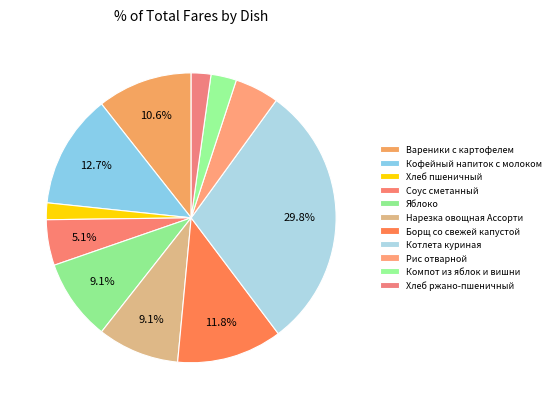

Count the number of slices in the pie.

11